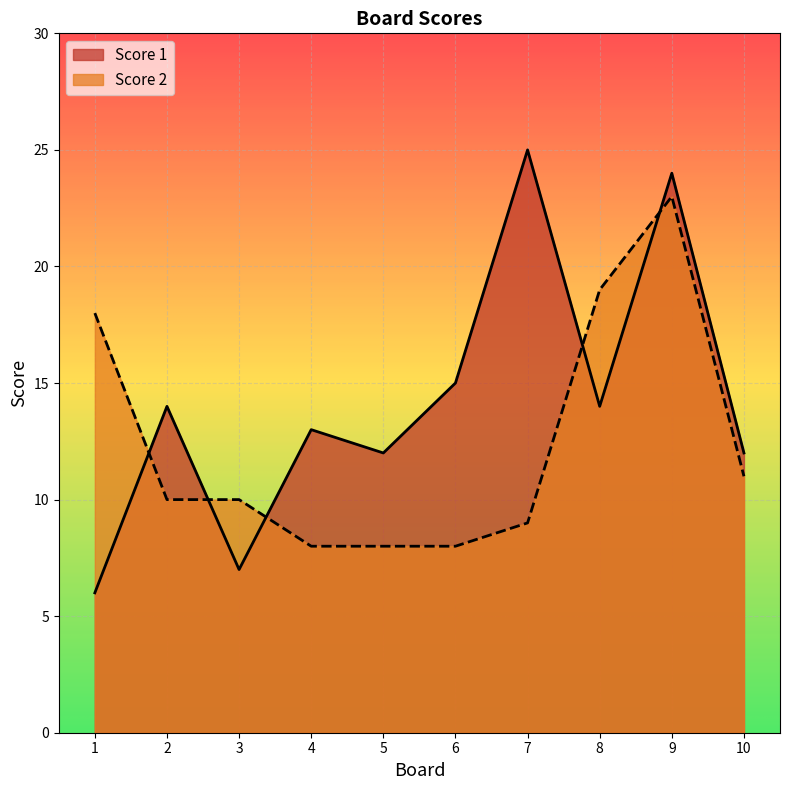

What is the value of the Score 2 point at the 7th from the left?

9